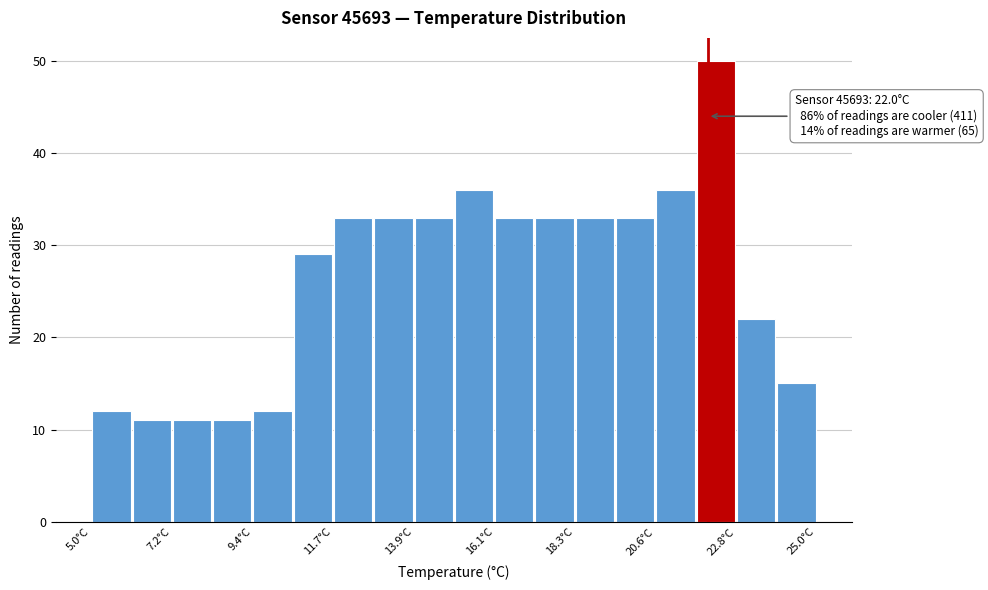

Read against the x-axis, roughly where is the centre of the tallest bar?

22.0